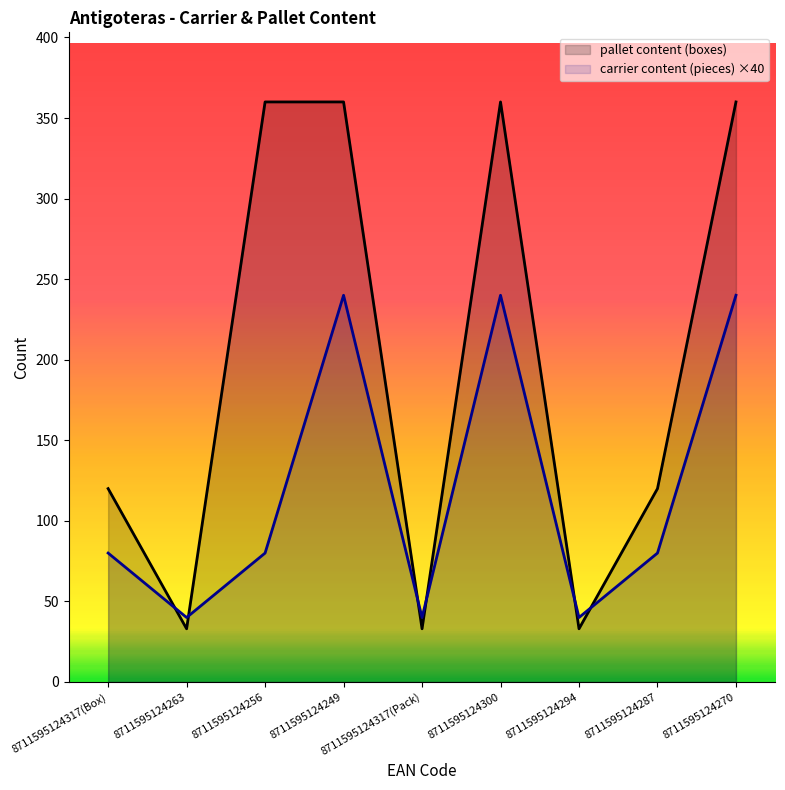

How many lines are shown in the chart?

2